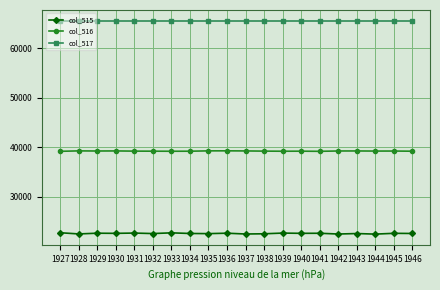

True or false: col_515 has more than 0 interior local peaks.

True